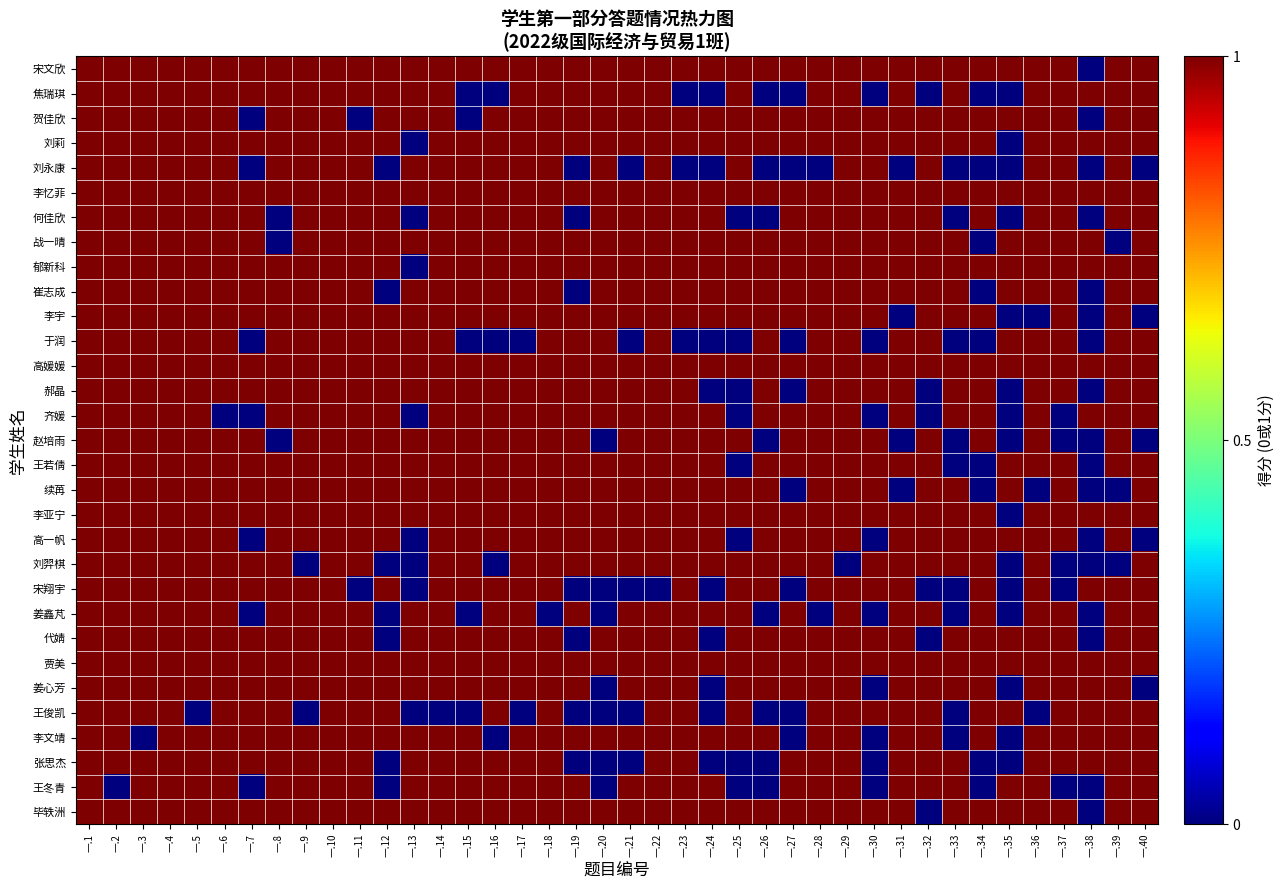

How many distinct data groups are displayed?

31